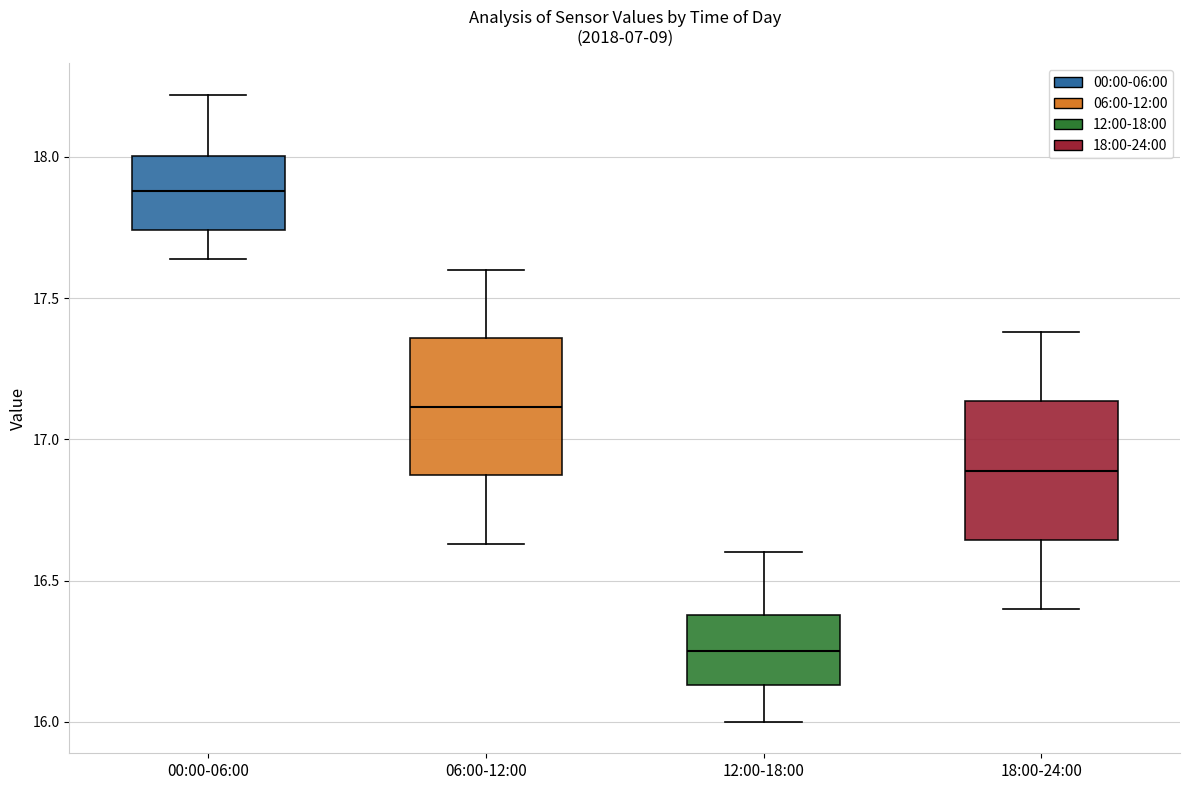

Where is the lower edge of the box for 18:00-24:00 on the y-axis? The values are not printed on the chart, so give them approximately, as read against the axis.

16.65